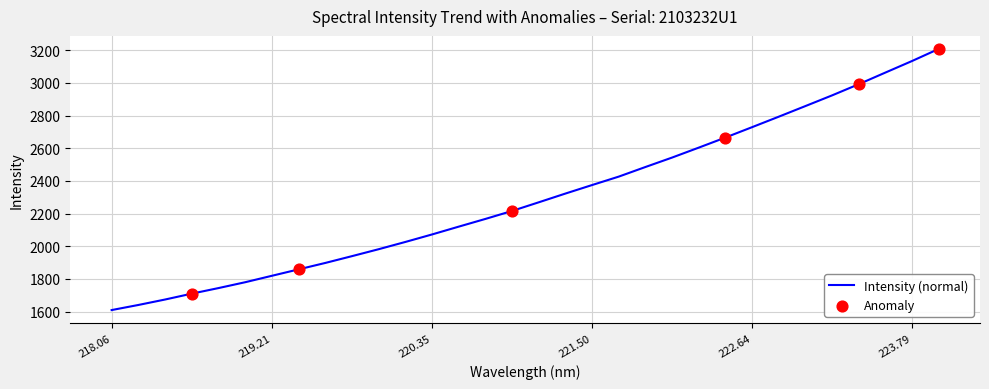

What is the difference between the maximum and minimum values?

1599.2